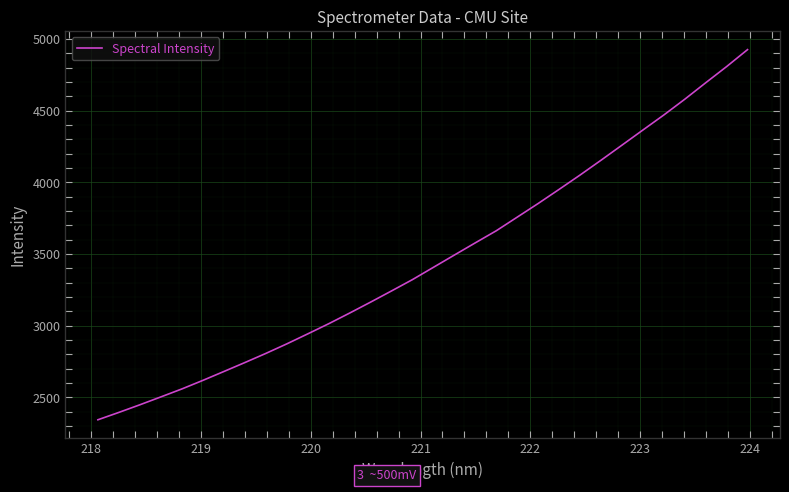

Does the chart display data point markers on the line(s)?

No